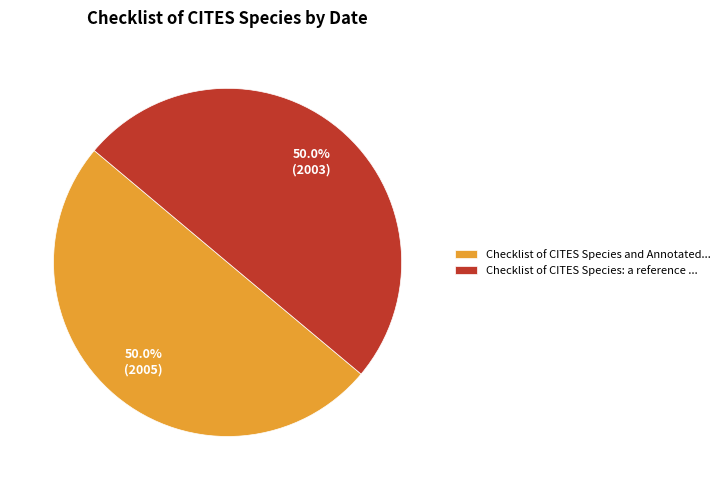

What is the ratio of the value at Checklist of CITES Species and Annotated... to the value at Checklist of CITES Species: a reference ...?

1.0